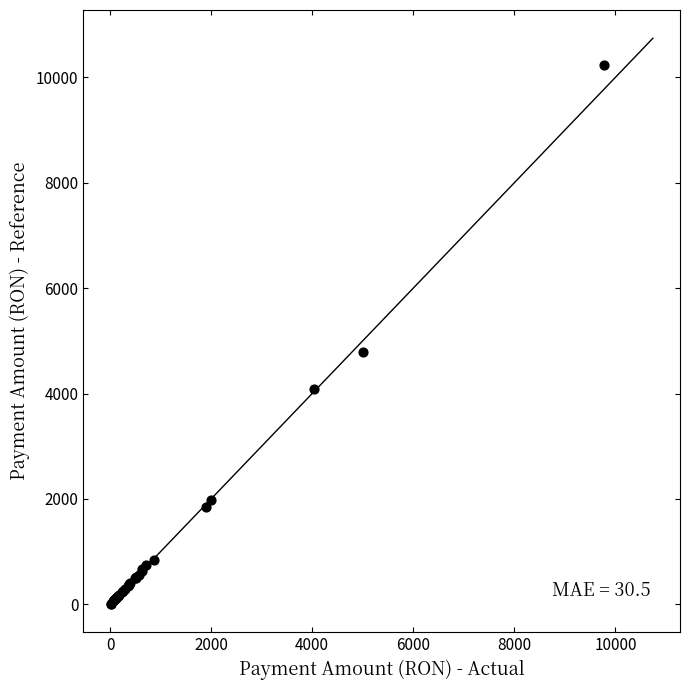

What Y value in the scatter plot is closest to 5119?

4790.8